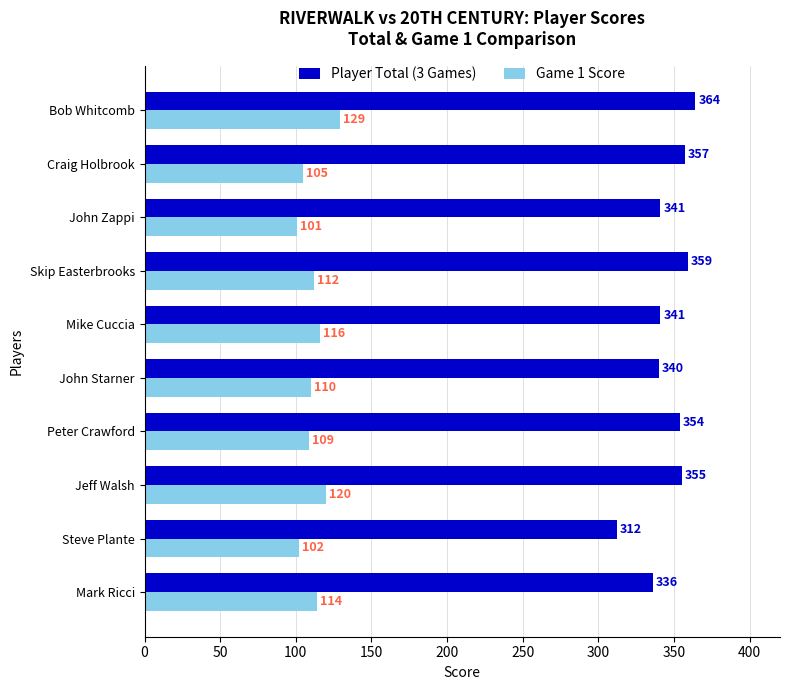

At how many categories does at least one series exceed 159?

10